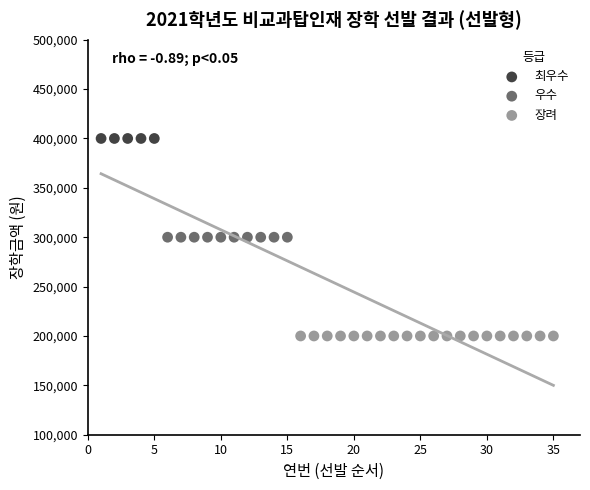

What are all the series names shown in the legend?

최우수, 우수, 장려